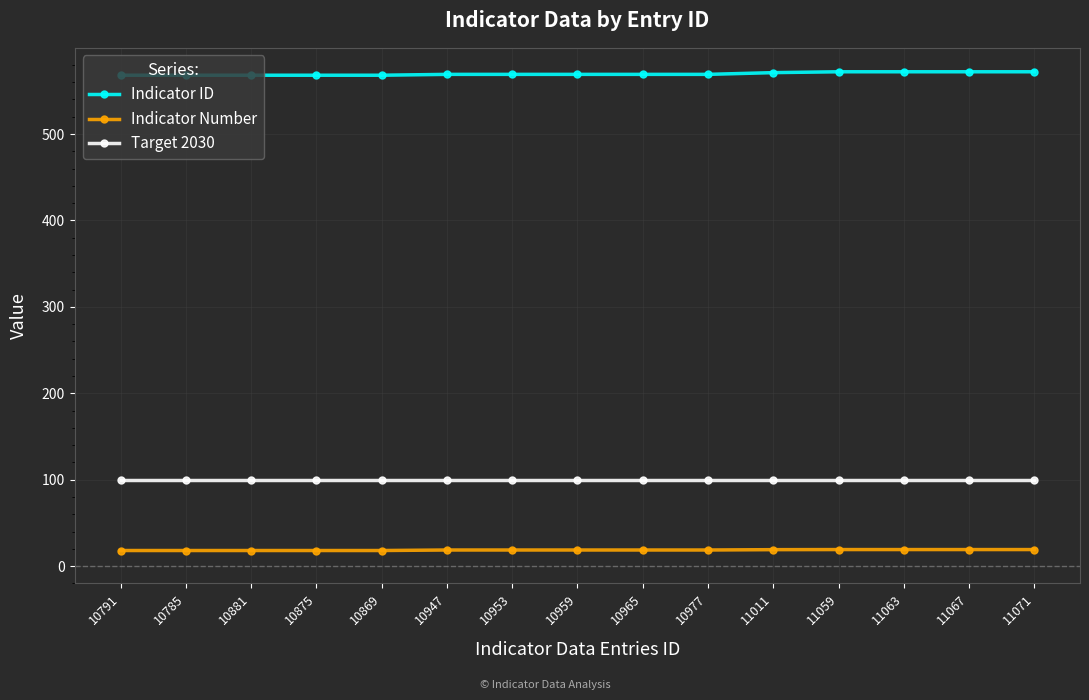

True or false: Indicator Number and Indicator ID intersect in this chart.

False